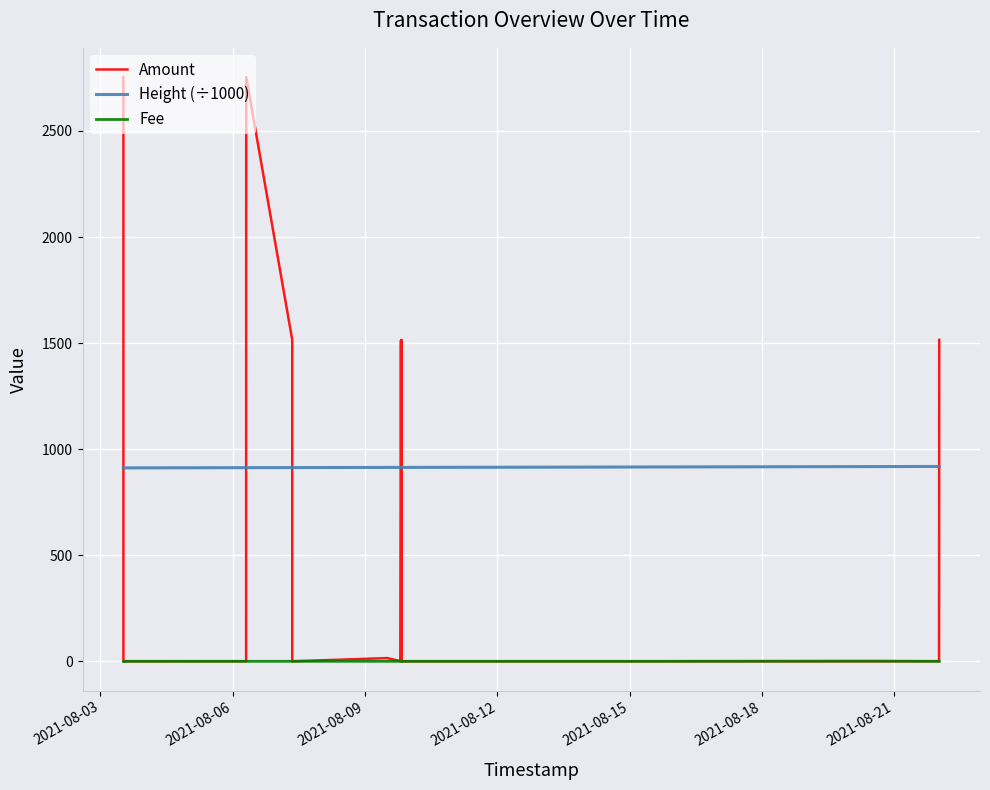

Count the number of categories in the chart.

17